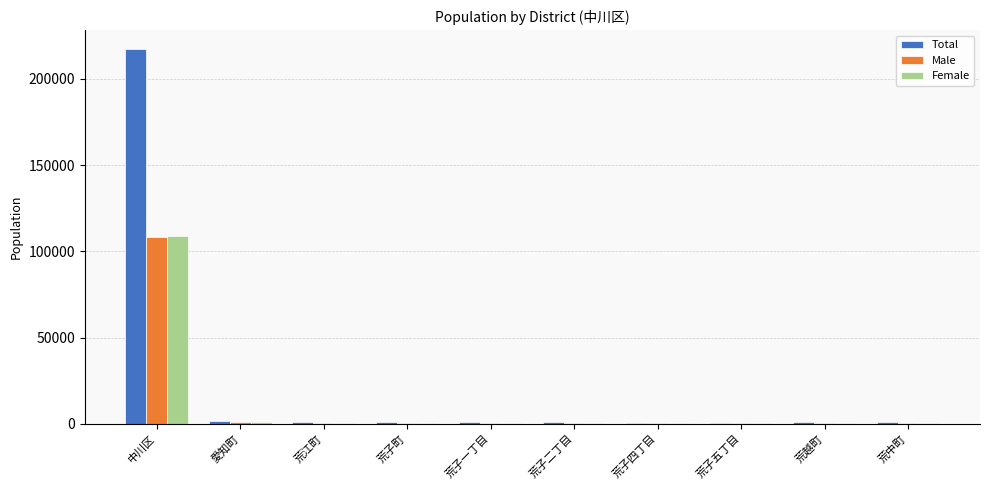

What is the sum of all Total values?

226517